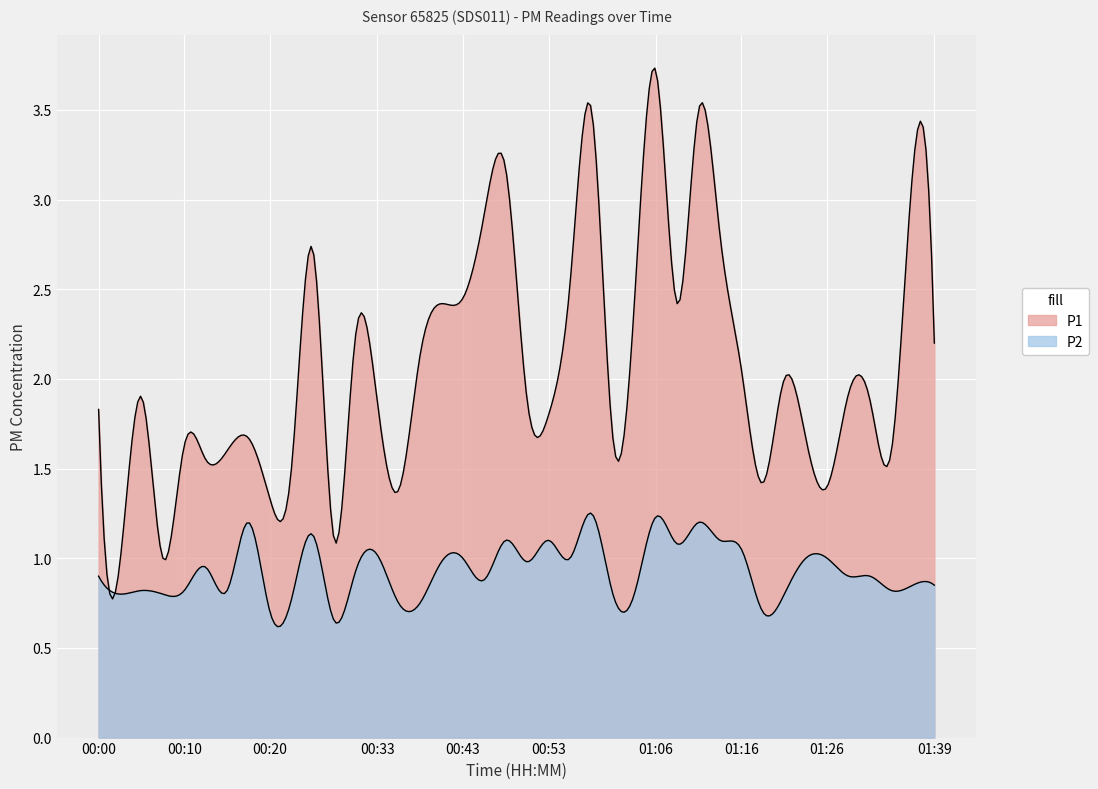

What position from the right is 01:39?

1